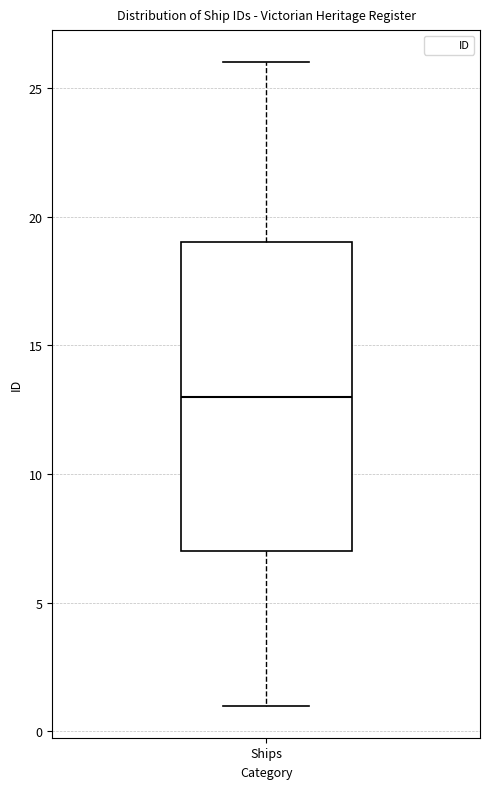

Where is the lower edge of the box for Ships on the y-axis? The values are not printed on the chart, so give them approximately, as read against the axis.

7